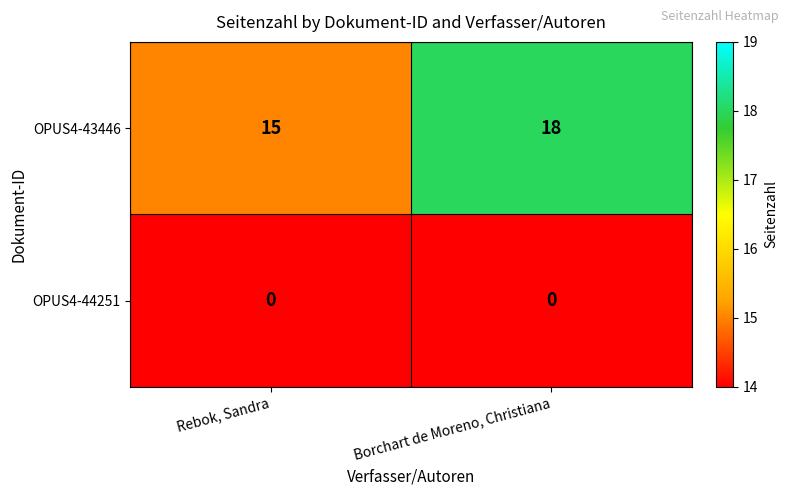

What is the difference between the highest and lowest values at Borchart de Moreno, Christiana?

18